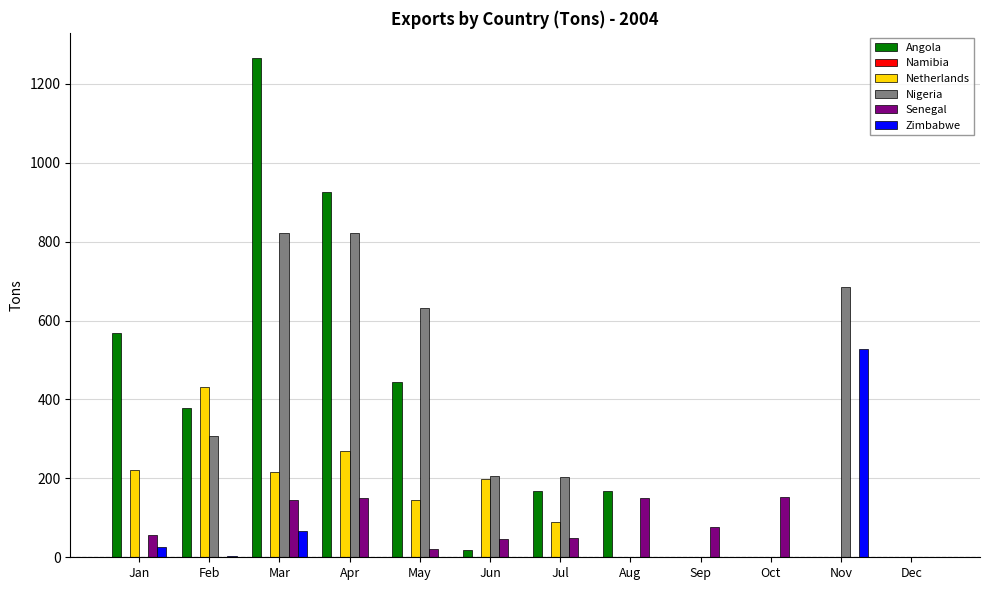

Which series has the largest range (max minus min)?

Angola